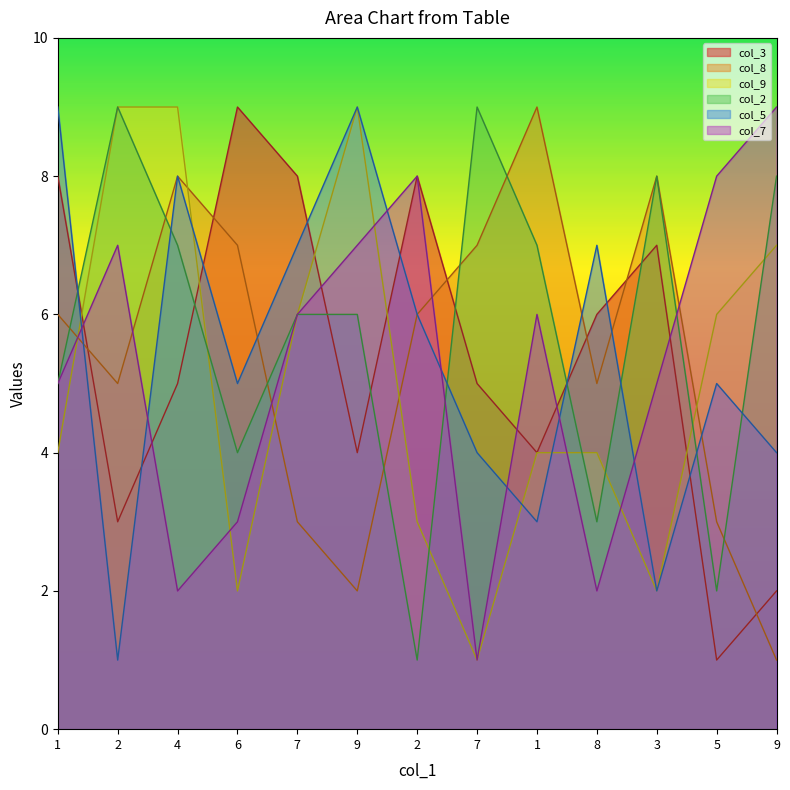

At which label does col_7 first exceed 6?

2